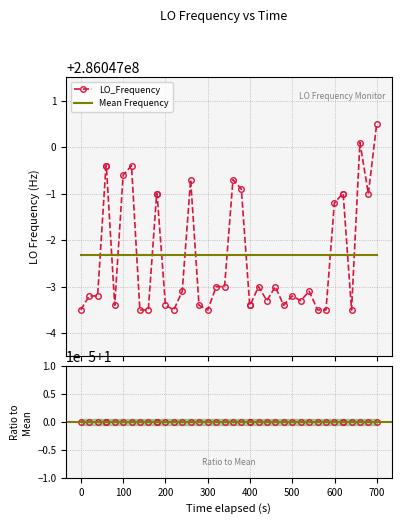

True or false: LO_Frequency has more than 2 interior local peaks.

True